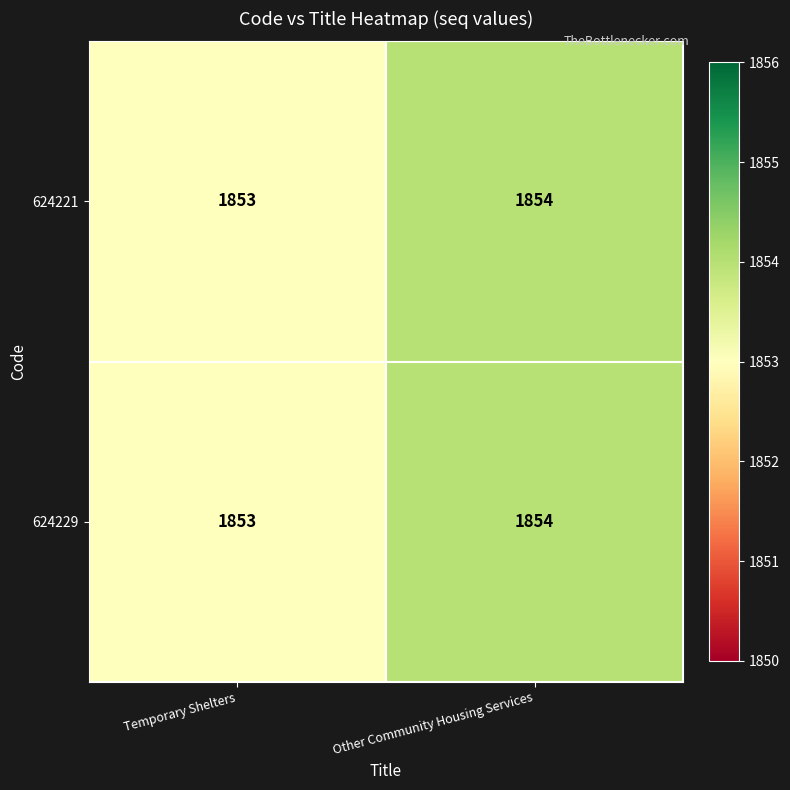

Which category has the lowest value in the 624221 series?

Temporary Shelters